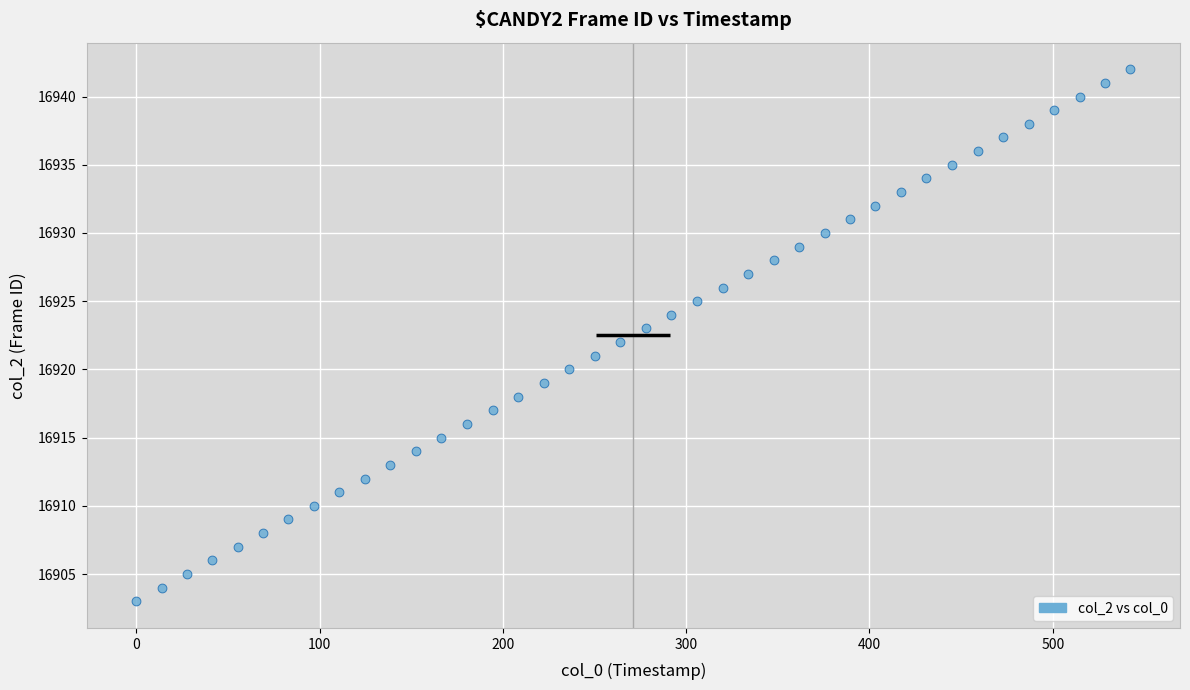

What is the range of Y values (max minus min)?

39